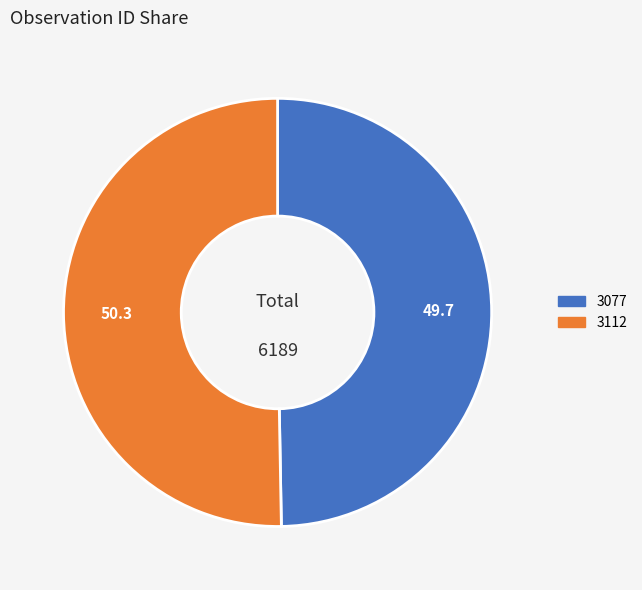

Which has a higher value, 3112 or 3077?

3112